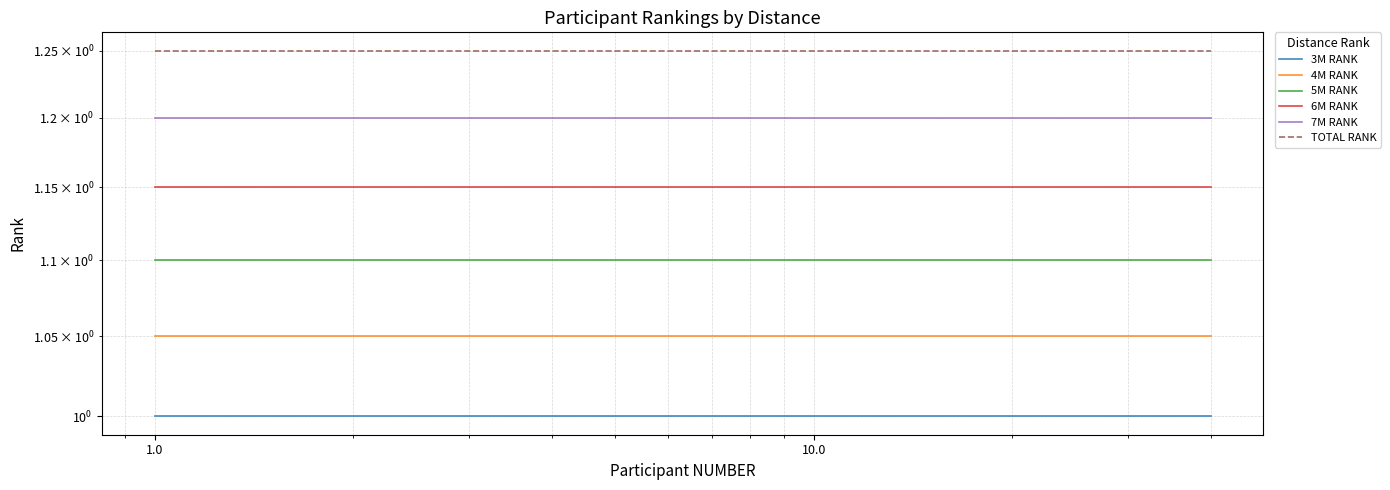

Rank the series at 1.0 from lowest to highest value.

3M RANK, 4M RANK, 5M RANK, 6M RANK, 7M RANK, TOTAL RANK